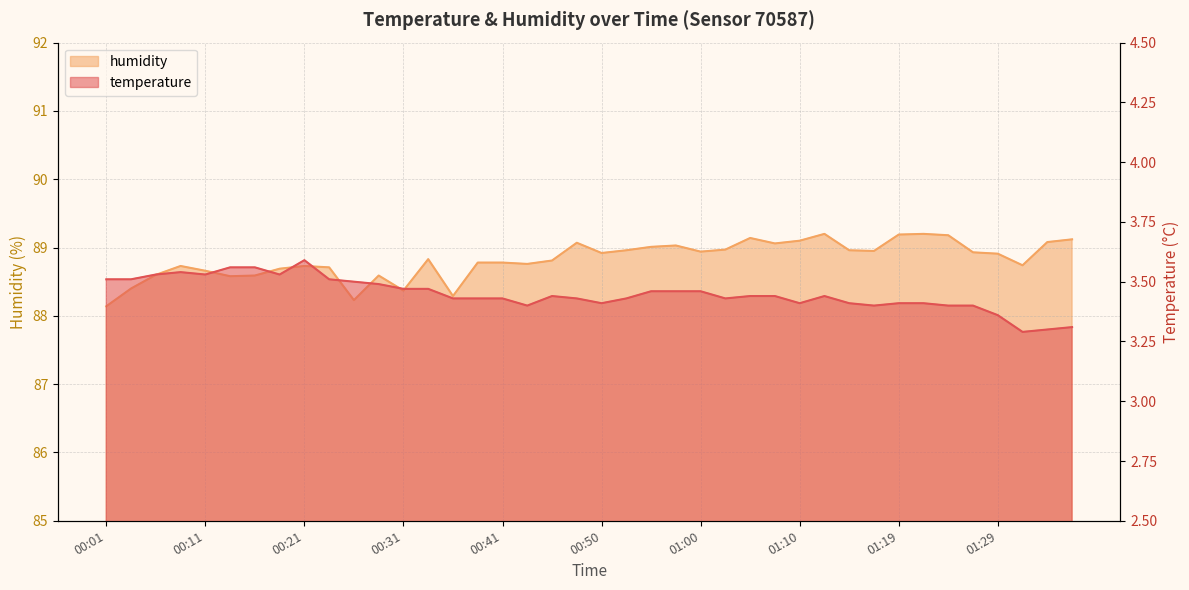

At how many categories does at least one series exceed 61?

40